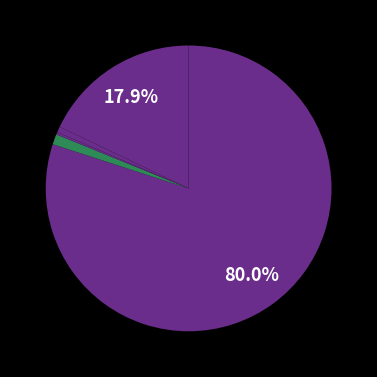

To the nearest percent, what is the difference between the largest and smallest slice percentages?

80%